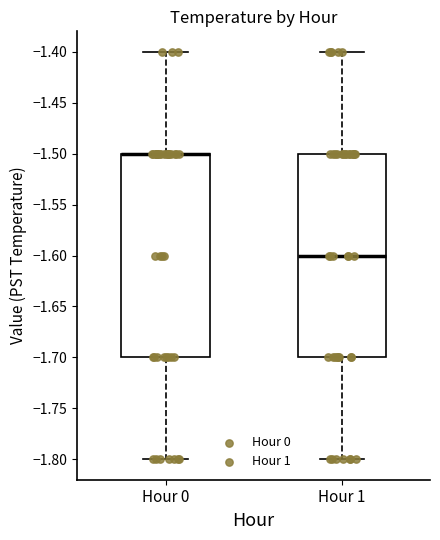

Reading left to right, read every box against the y-axis: the position of its median line, the range the box covers, and the ends of its whiskers. The values are not printed on the chart, so give them approximately, as read against the axis.

Hour 0: median -1.5 (drawn on the box's upper edge), box -1.7 to -1.5, whiskers -1.8 to -1.4
Hour 1: median -1.6, box -1.7 to -1.5, whiskers -1.8 to -1.4